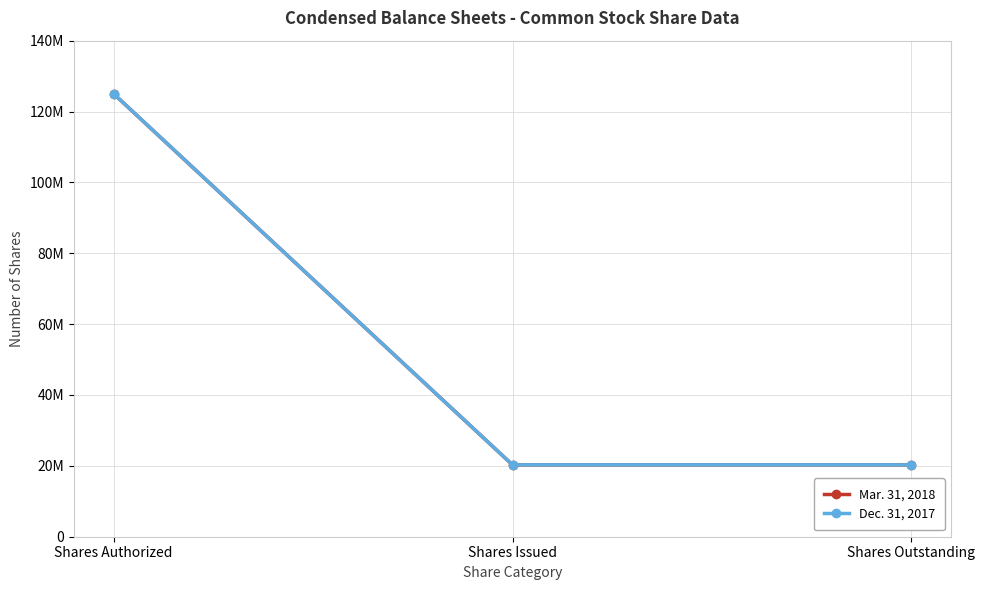

Does the chart have visible grid lines?

Yes